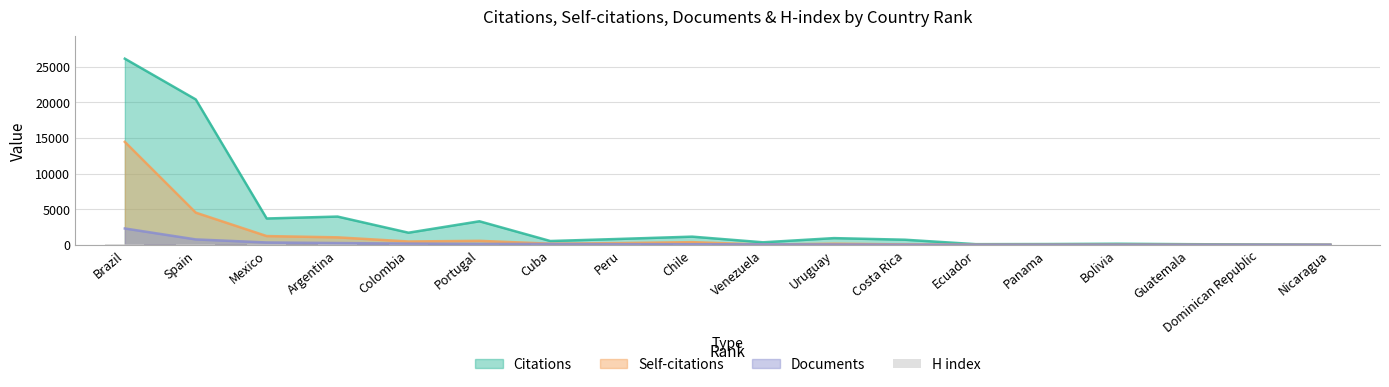

What is the label of the 15th bar from the left?

Bolivia